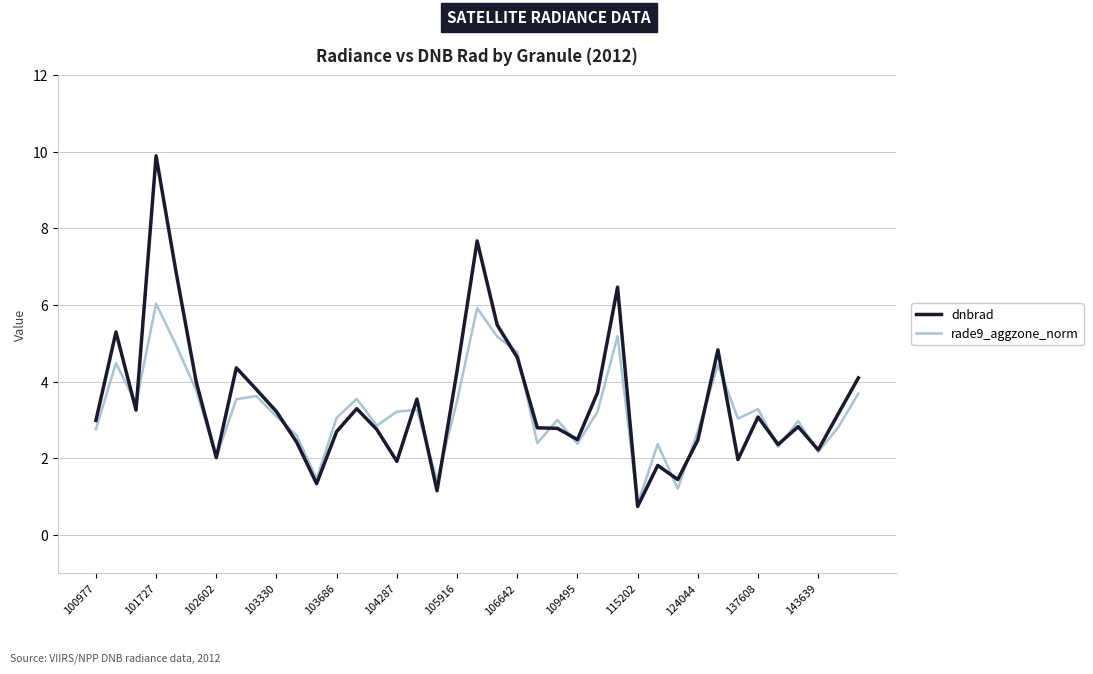

Rank the series by their maximum value, from highest to lowest.

dnbrad, rade9_aggzone_norm